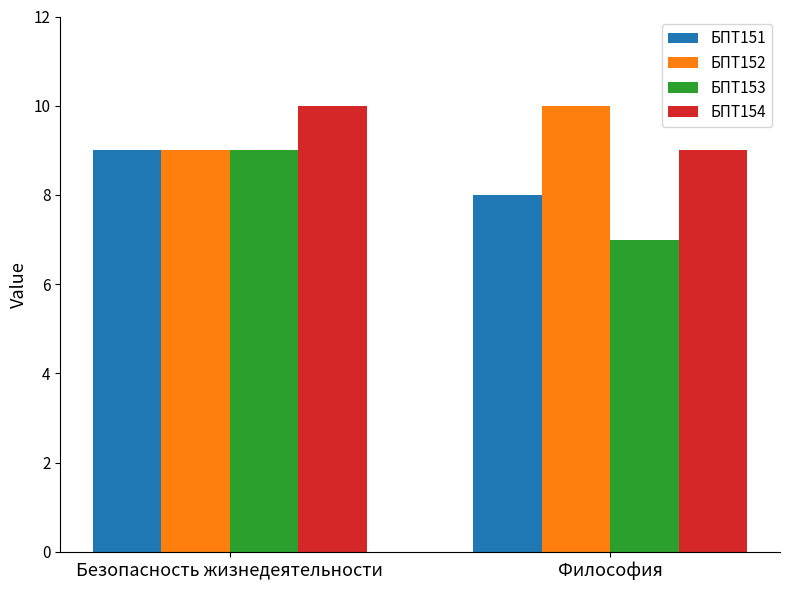

What is the average value of the БПТ152 series?

10